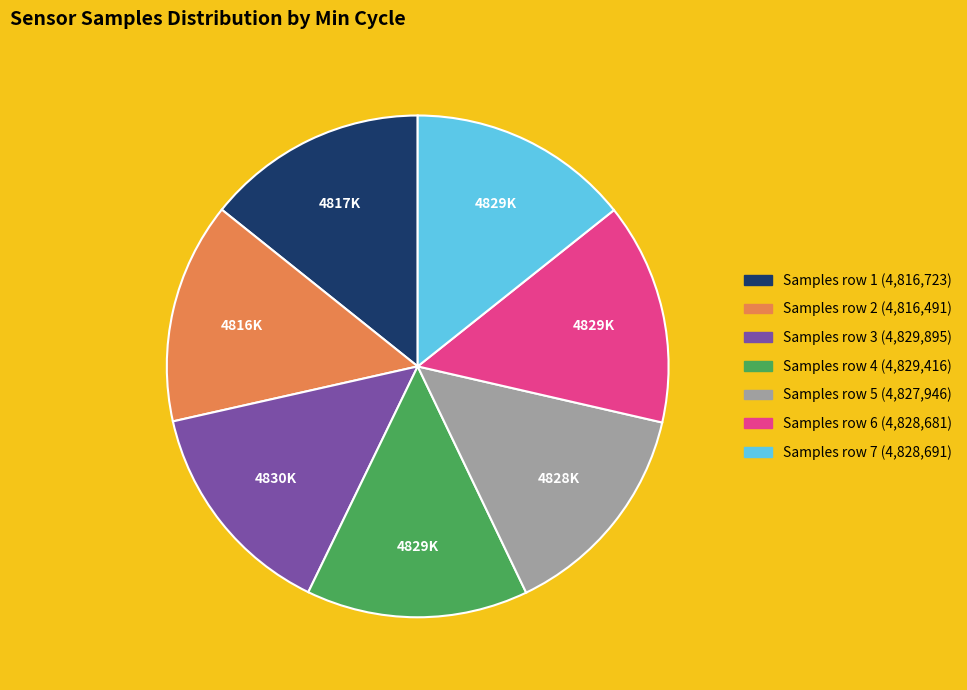

Is there any slice that represents more than half of the pie?

No